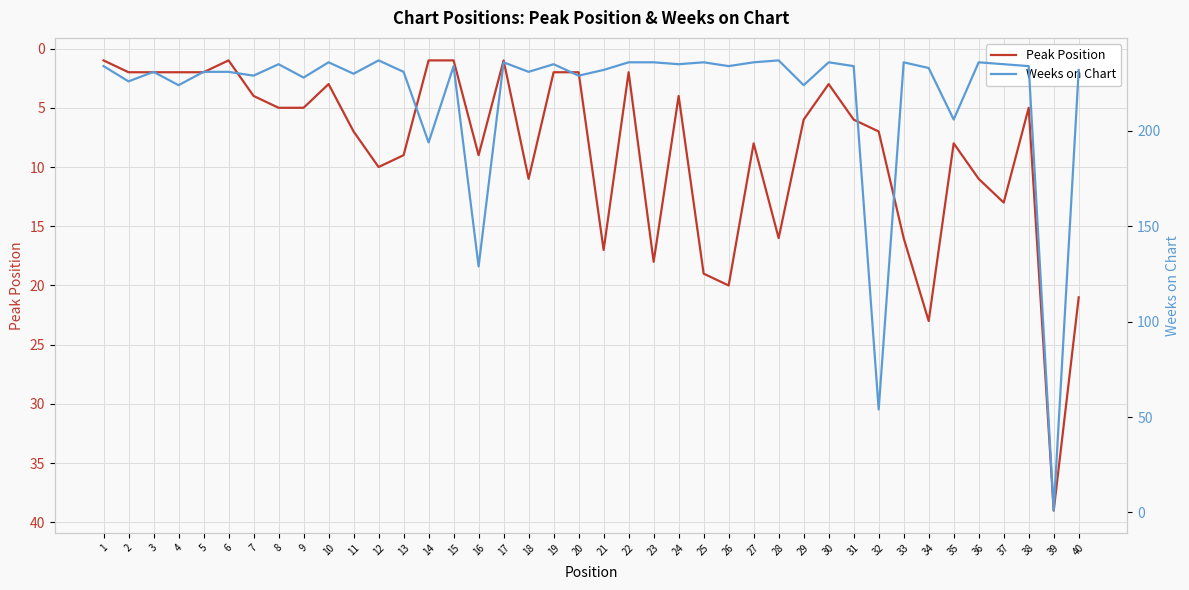

Reading left to right, extract all data points from this chart.

Peak Position: 1=1	2=2	3=2	4=2	5=2	6=1	7=4	8=5	9=5	10=3	11=7	12=10	13=9	14=1	15=1	16=9	17=1	18=11	19=2	20=2	21=17	22=2	23=18	24=4	25=19	26=20	27=8	28=16	29=6	30=3	31=6	32=7	33=16	34=23	35=8	36=11	37=13	38=5	39=39	40=21
Weeks on Chart: 1=234	2=226	3=231	4=224	5=231	6=231	7=229	8=235	9=228	10=236	11=230	12=237	13=231	14=194	15=234	16=129	17=236	18=231	19=235	20=229	21=232	22=236	23=236	24=235	25=236	26=234	27=236	28=237	29=224	30=236	31=234	32=54	33=236	34=233	35=206	36=236	37=235	38=234	39=1	40=232